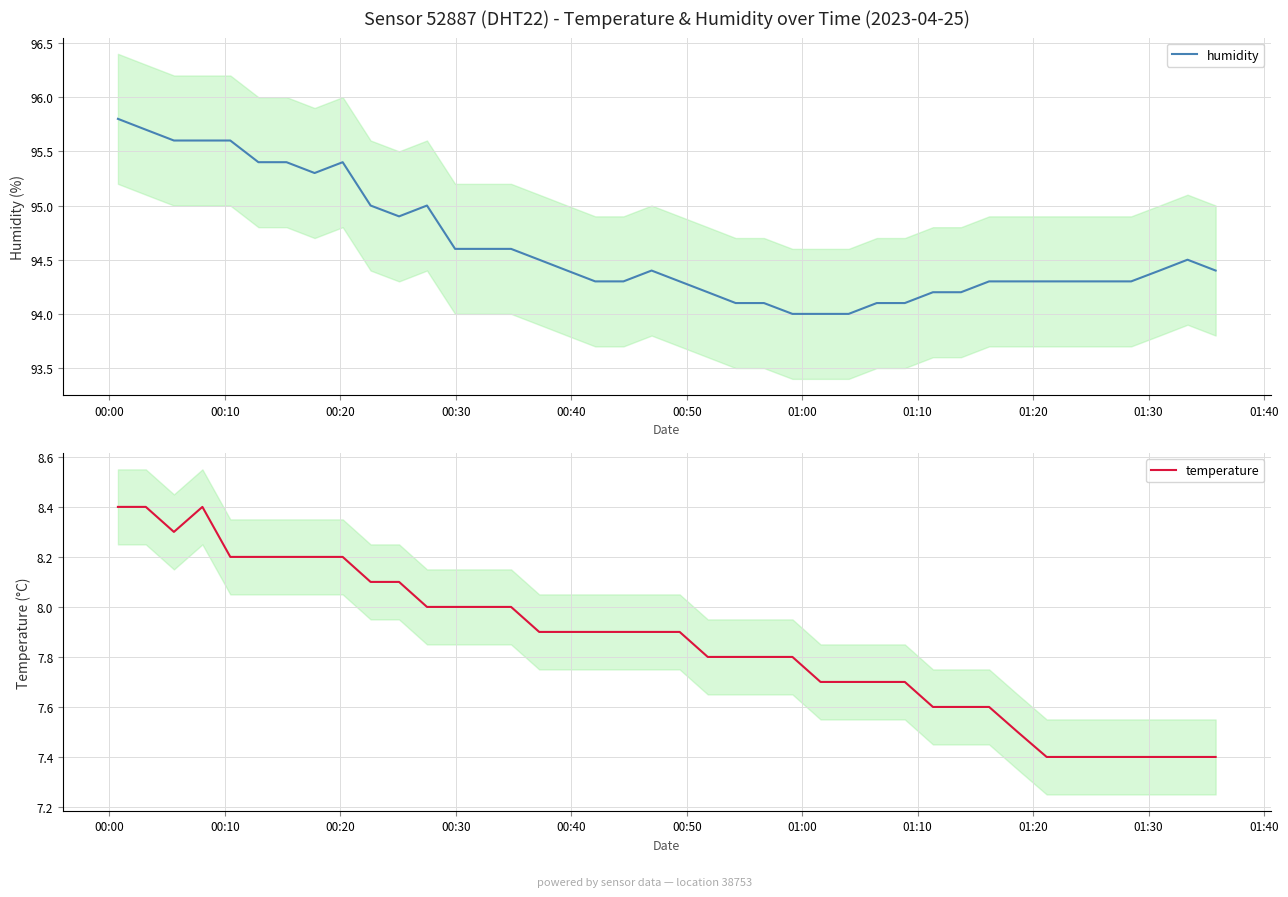

Count the number of categories in the chart.

40